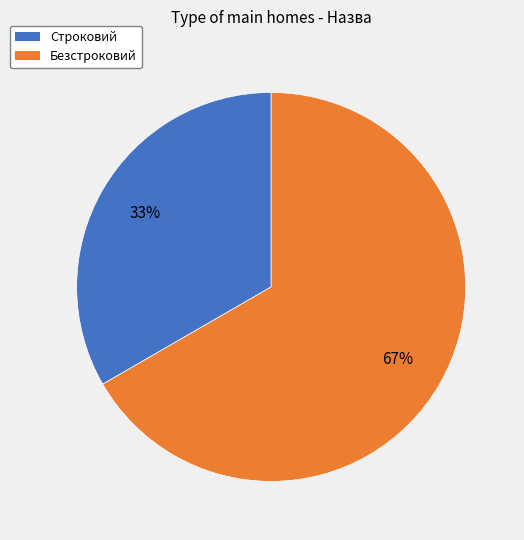

What is the smallest slice in the pie chart?

Строковий